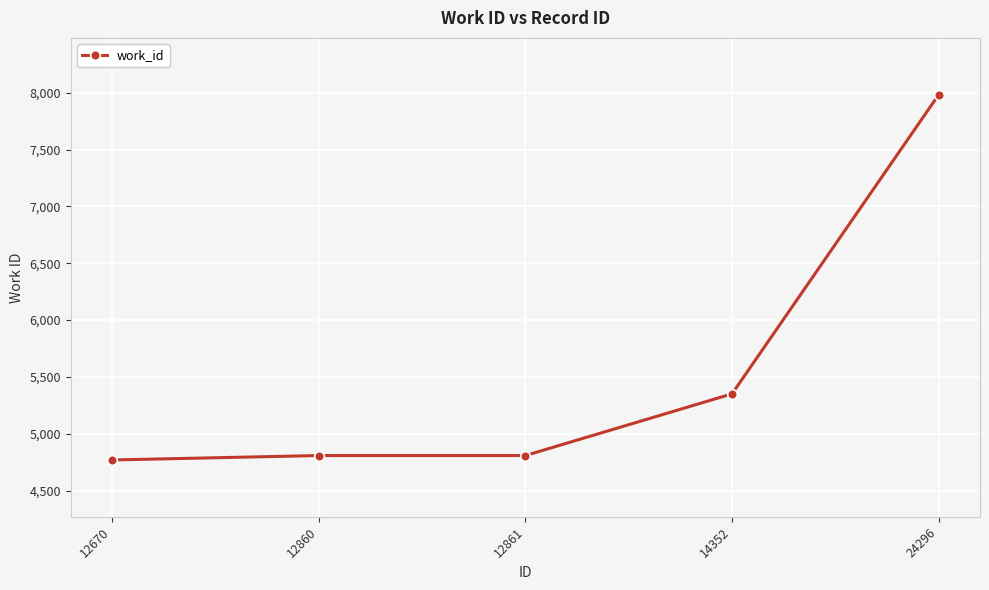

Which label corresponds to the largest value in the chart?

24296